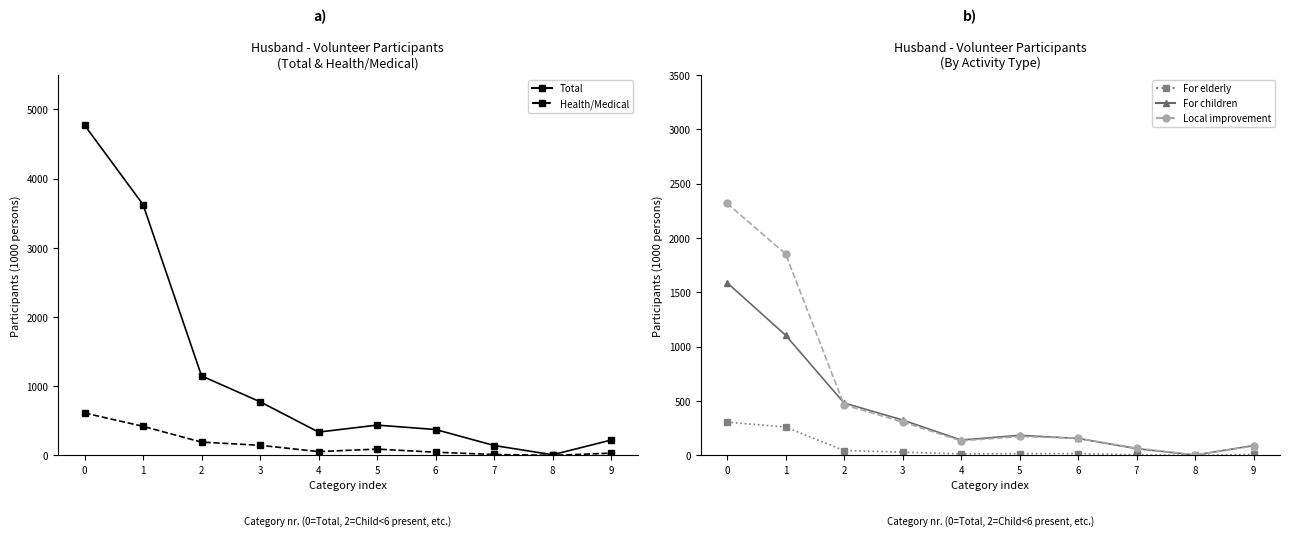

Does the chart display data point markers on the line(s)?

Yes